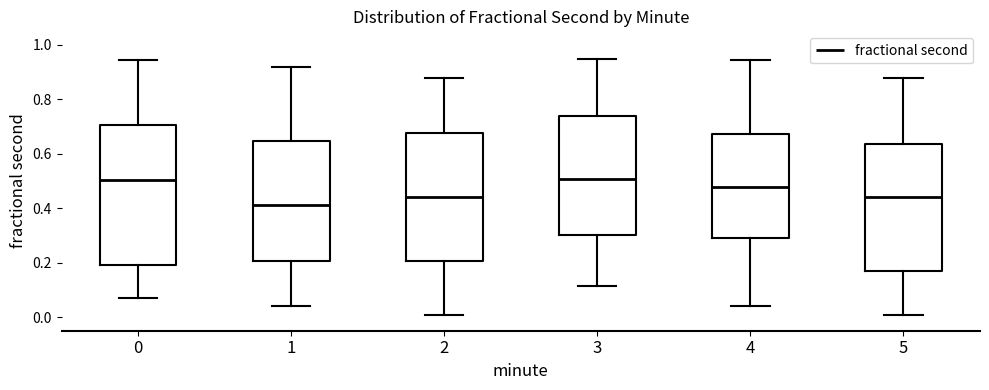

Which box is the tallest, from its lower edge to its upper edge?

0